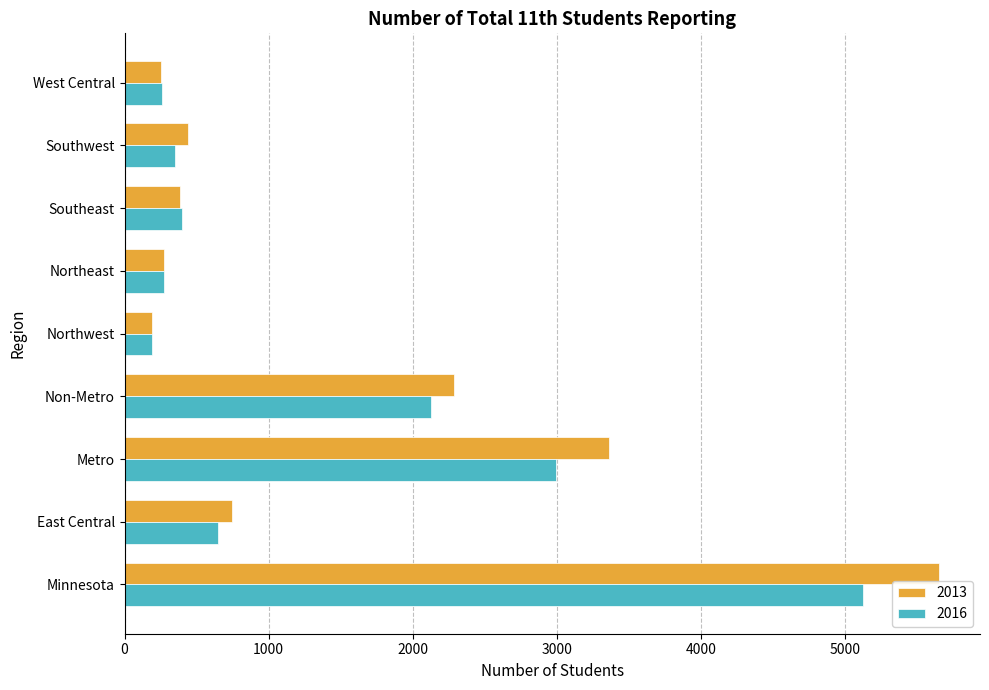

What is the sum of the 2016 values at Northeast and Northwest?

469